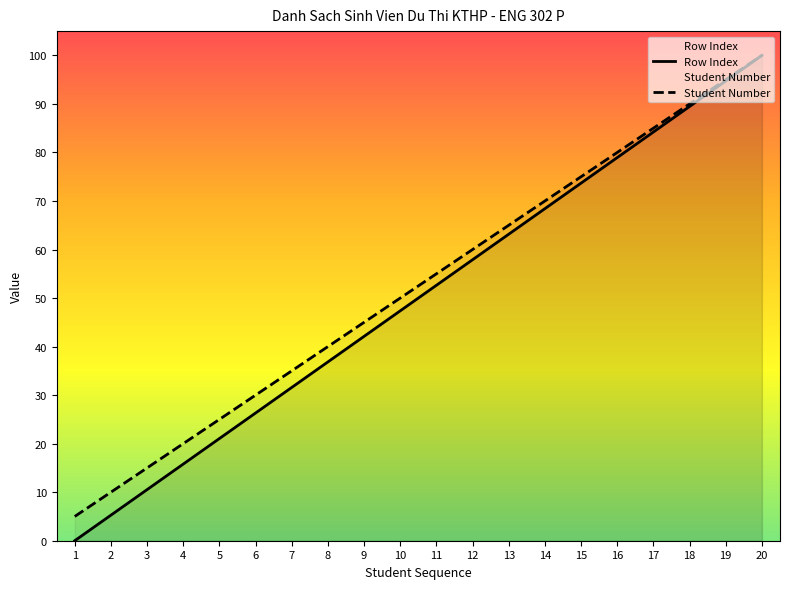

The Student Number series shows 7.5 at 3. True or false?

False